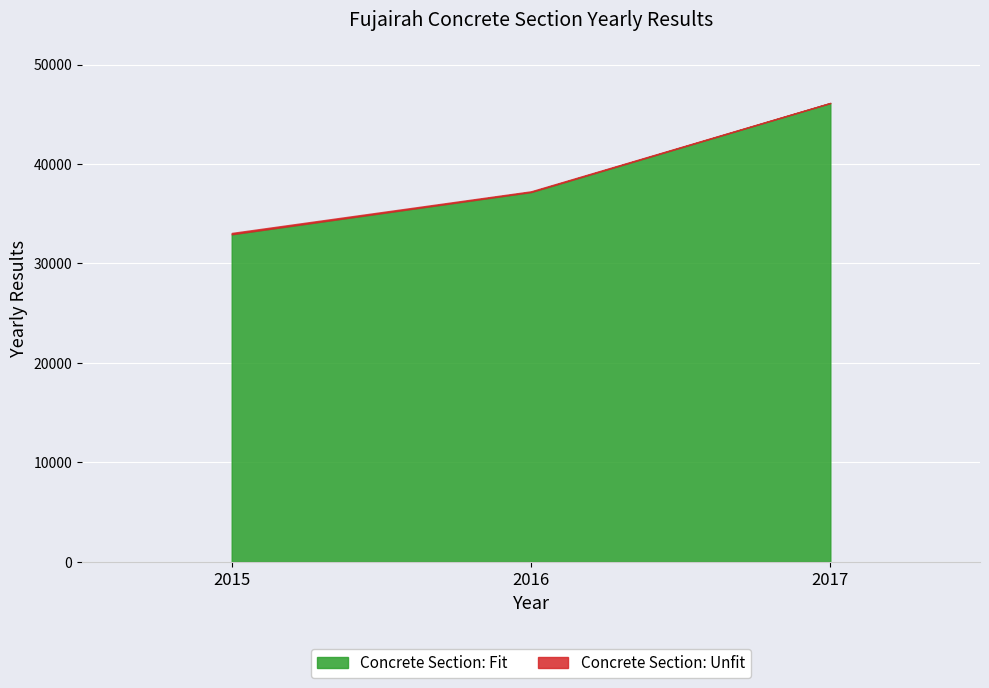

How many data points does each series have?

3